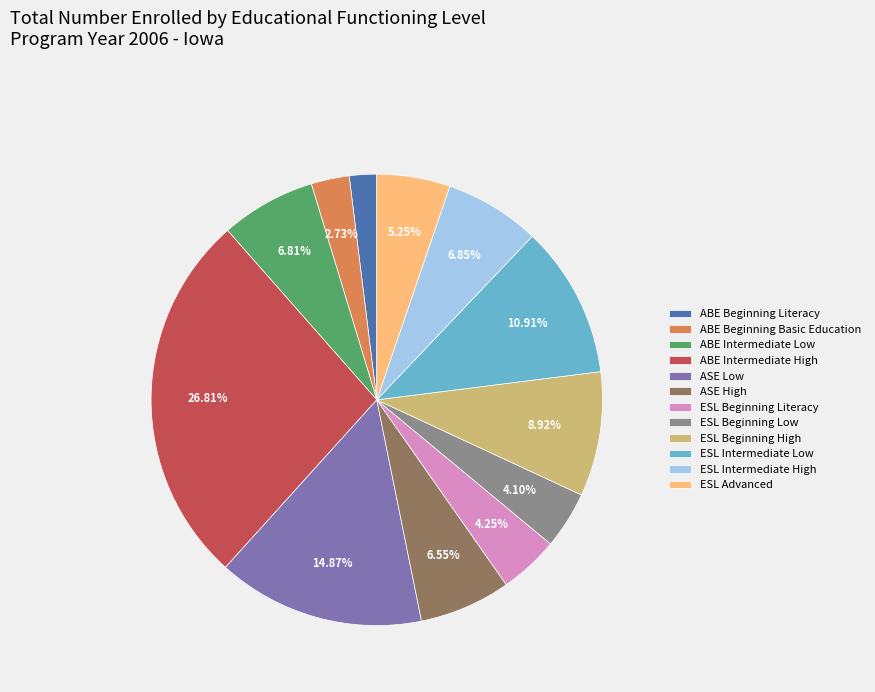

Combined, do ABE Intermediate Low and ESL Intermediate High account for over 50%?

No